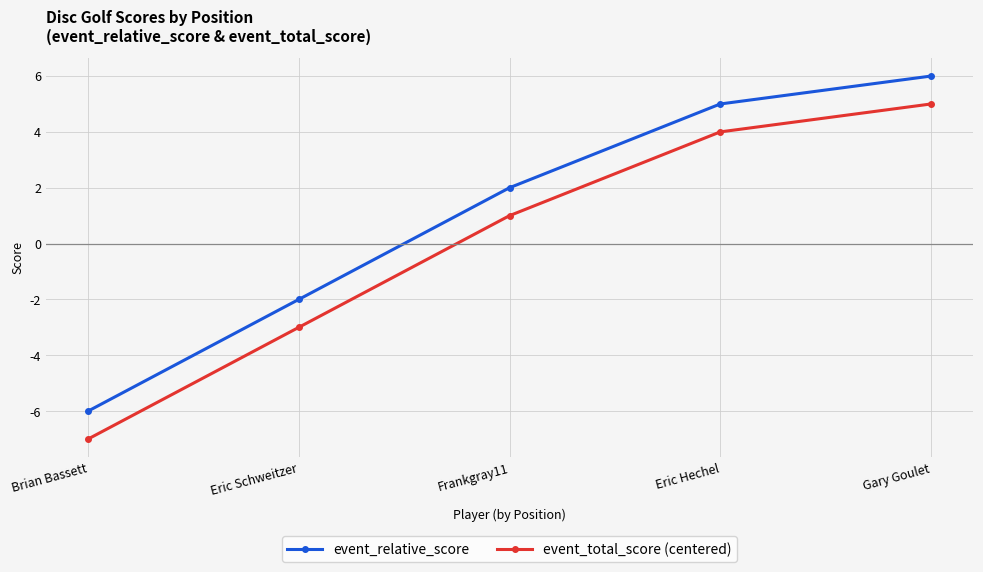

What position from the left is Eric Schweitzer?

2